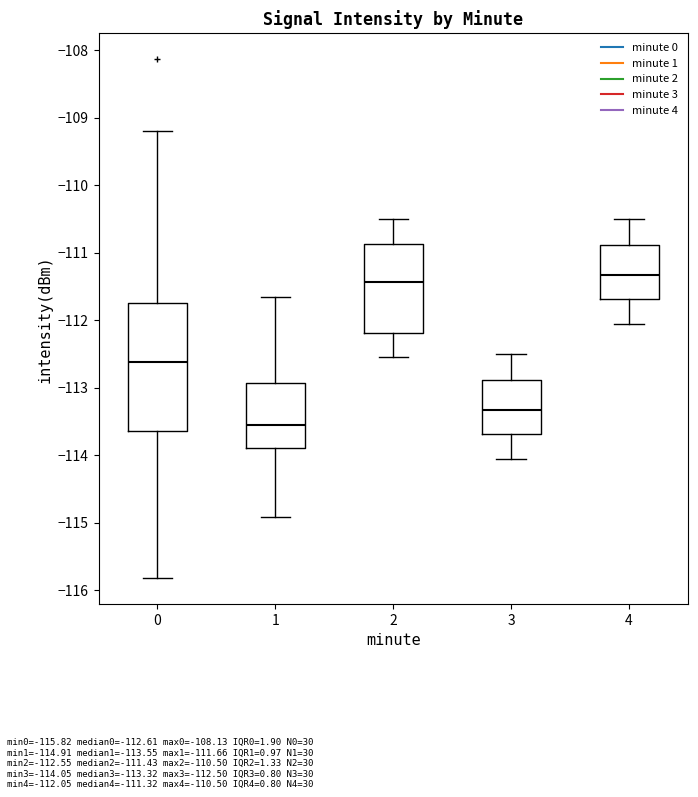

Which box's median line is the lowest?

1